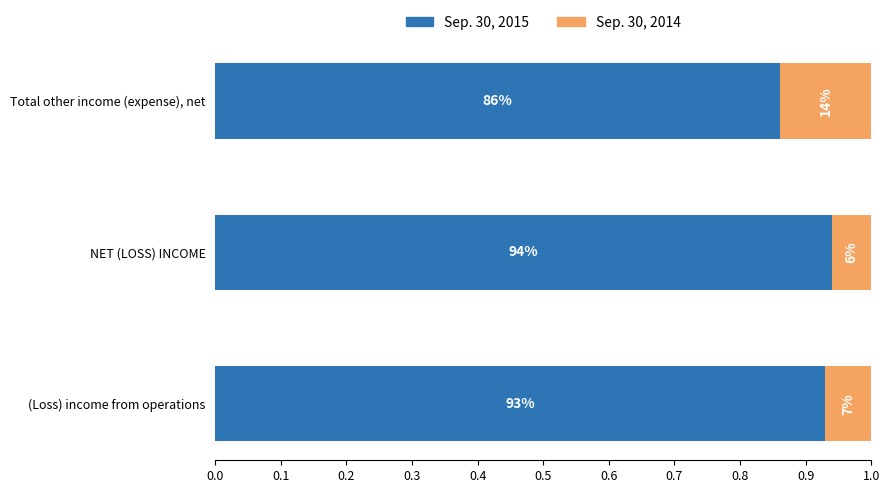

What are all the series names shown in the legend?

Sep. 30, 2015, Sep. 30, 2014